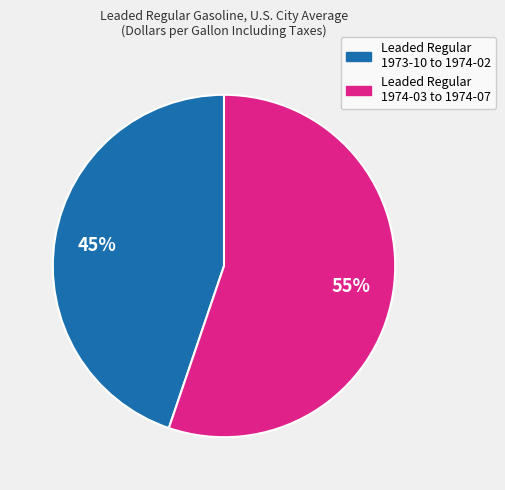

Is there any slice that represents more than half of the pie?

Yes